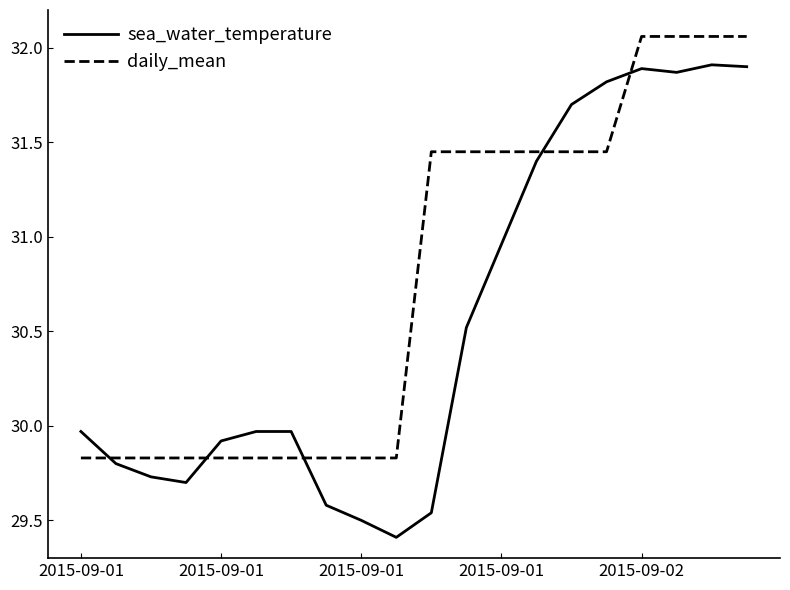

What is the difference between the maximum and minimum values in the sea_water_temperature series?

2.5